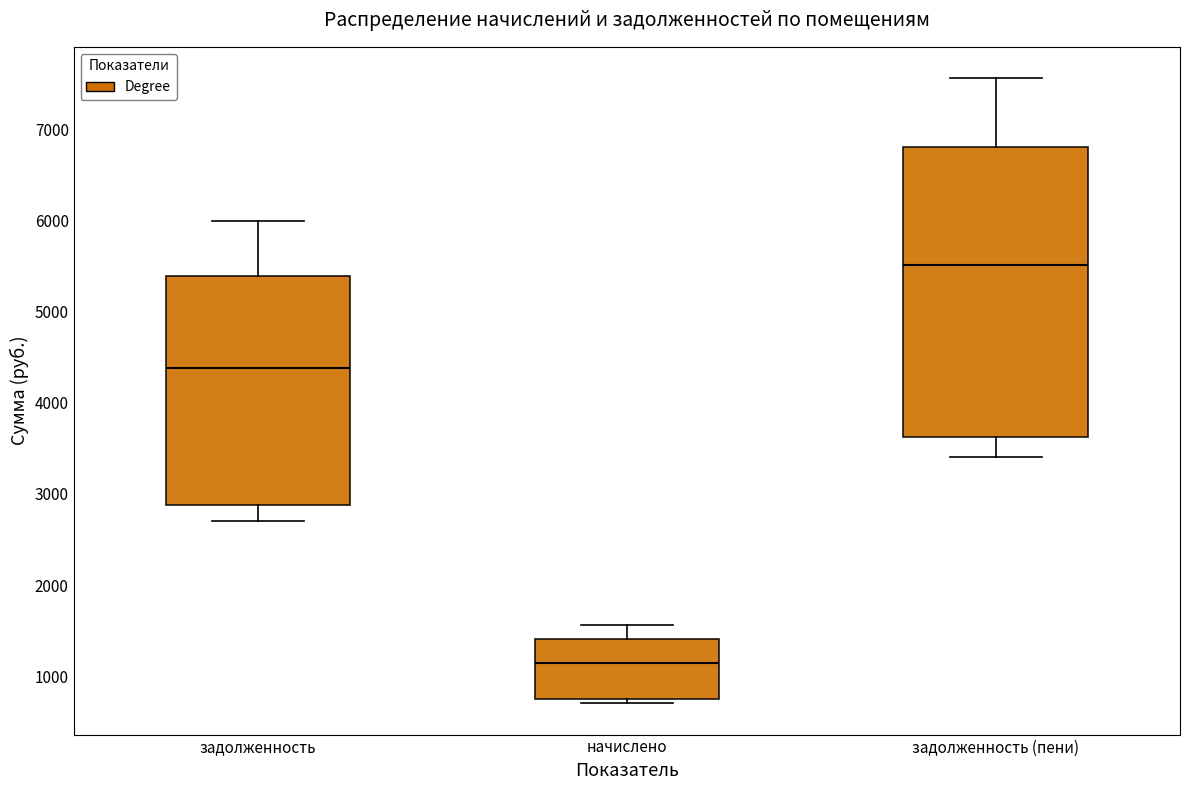

Reading left to right, transcribe this box plot: for each box, give where its median line is, the range the box spans, and where its two whiskers end, as read against the y-axis. The values are not printed on the chart, so give them approximately, as read against the axis.

задолженность: median 4400, box 2900 to 5400, whiskers 2700 to 6000
начислено: median 1100, box 700 to 1400, whiskers 700 (just below the box's lower edge) to 1600
задолженность (пени): median 5500, box 3600 to 6800, whiskers 3400 to 7600